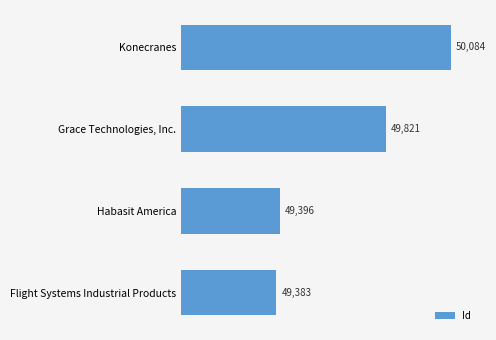

Is it true that the value at Grace Technologies, Inc. is 32788?

False